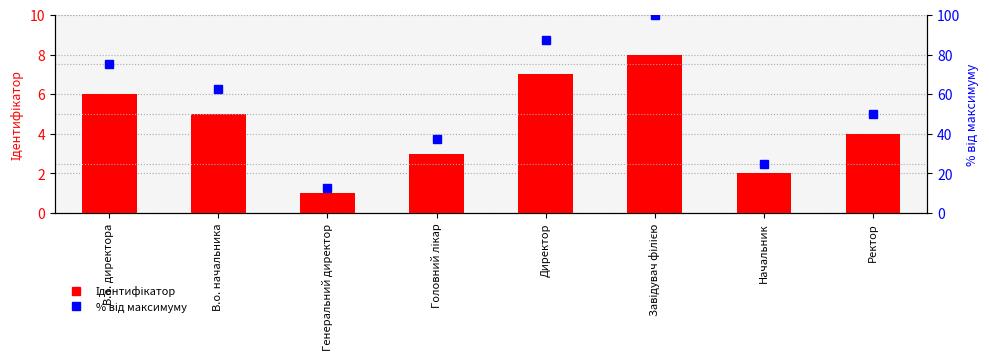

Between Головний лікар and В.о. директора, which is larger?

В.о. директора